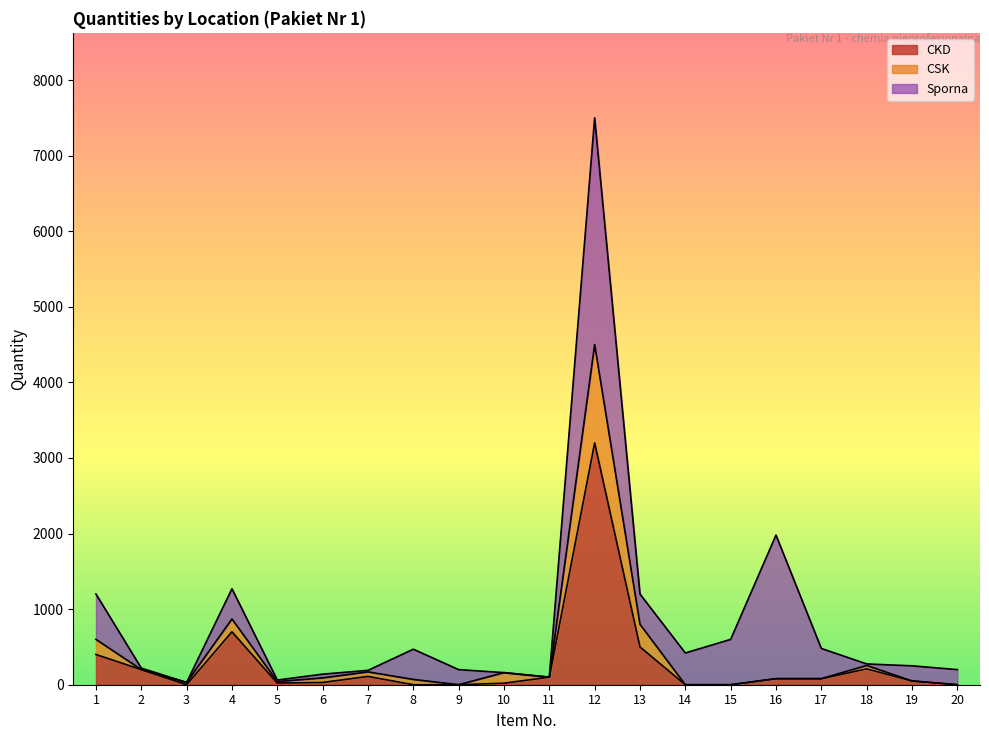

Where does the CSK series first go above 90?

1